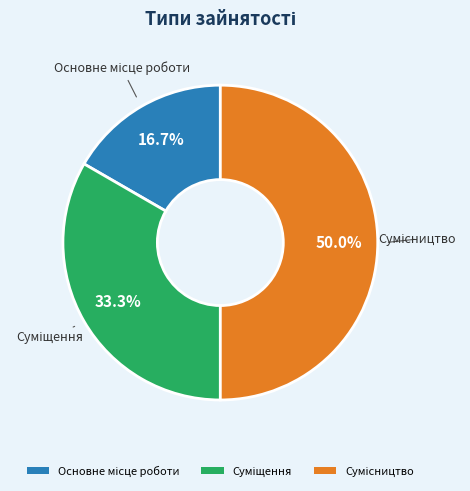

Which has a higher value, Основне місце роботи or Суміщення?

Суміщення